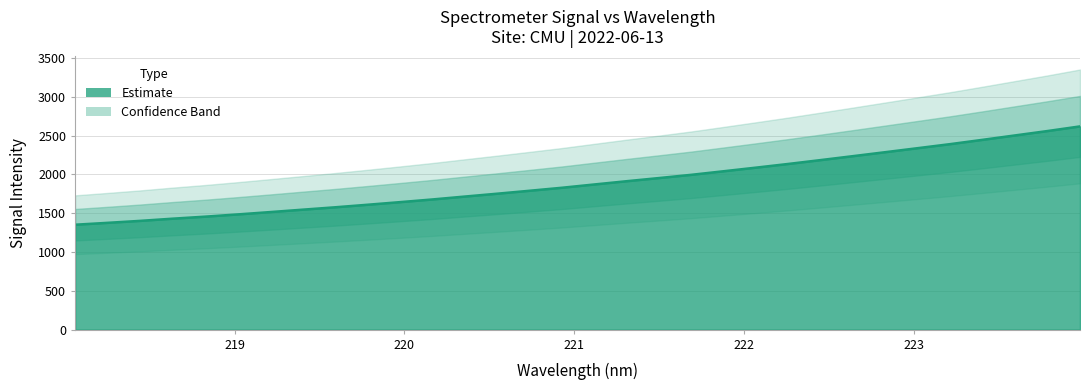

What is the difference between the maximum and second lowest values?

1241.8